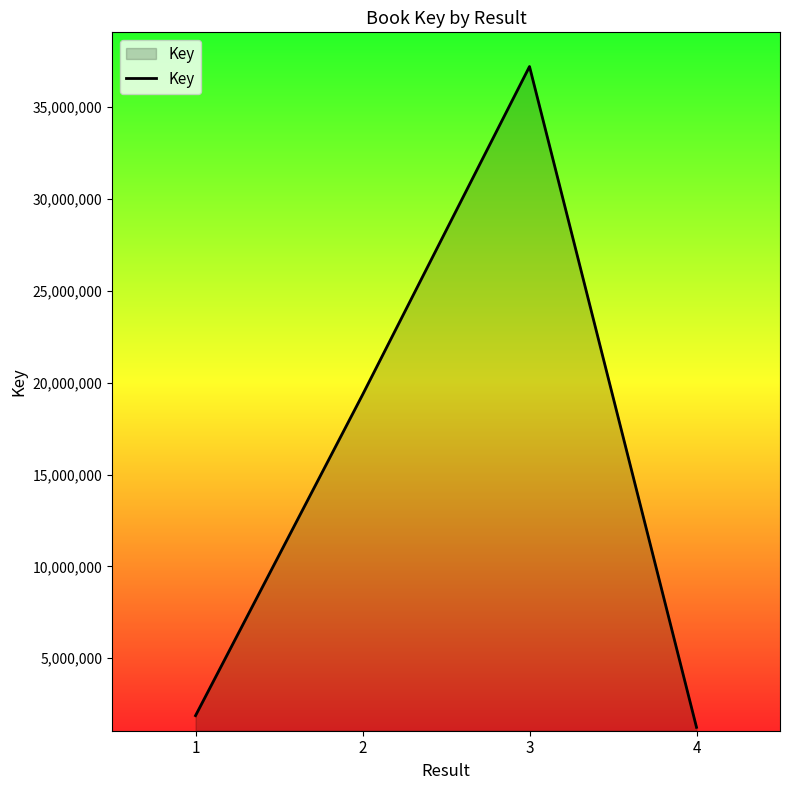

What is the difference between the values at 2 and 3?

17878341